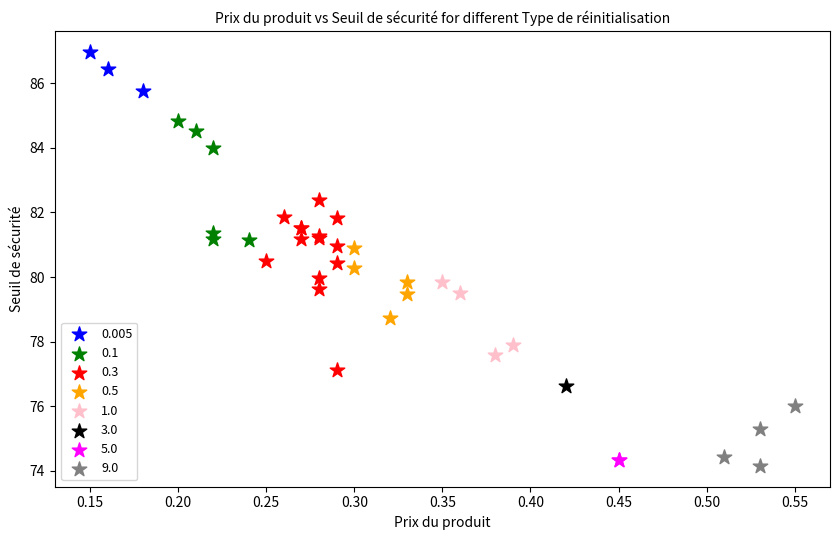

What are all the series names shown in the legend?

0.005, 0.1, 0.3, 0.5, 1.0, 3.0, 5.0, 9.0